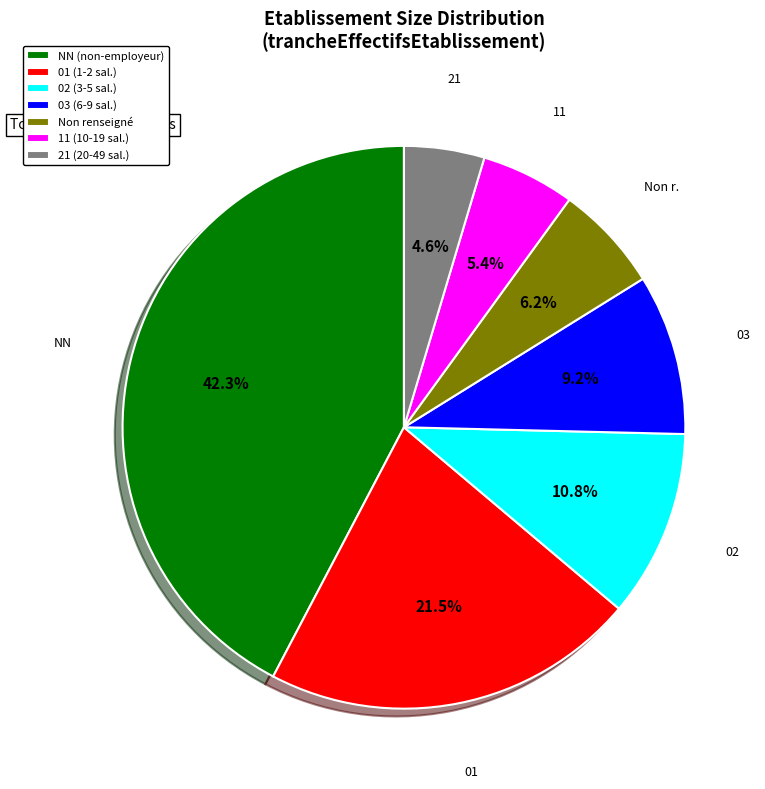

Is there any slice that represents more than half of the pie?

No